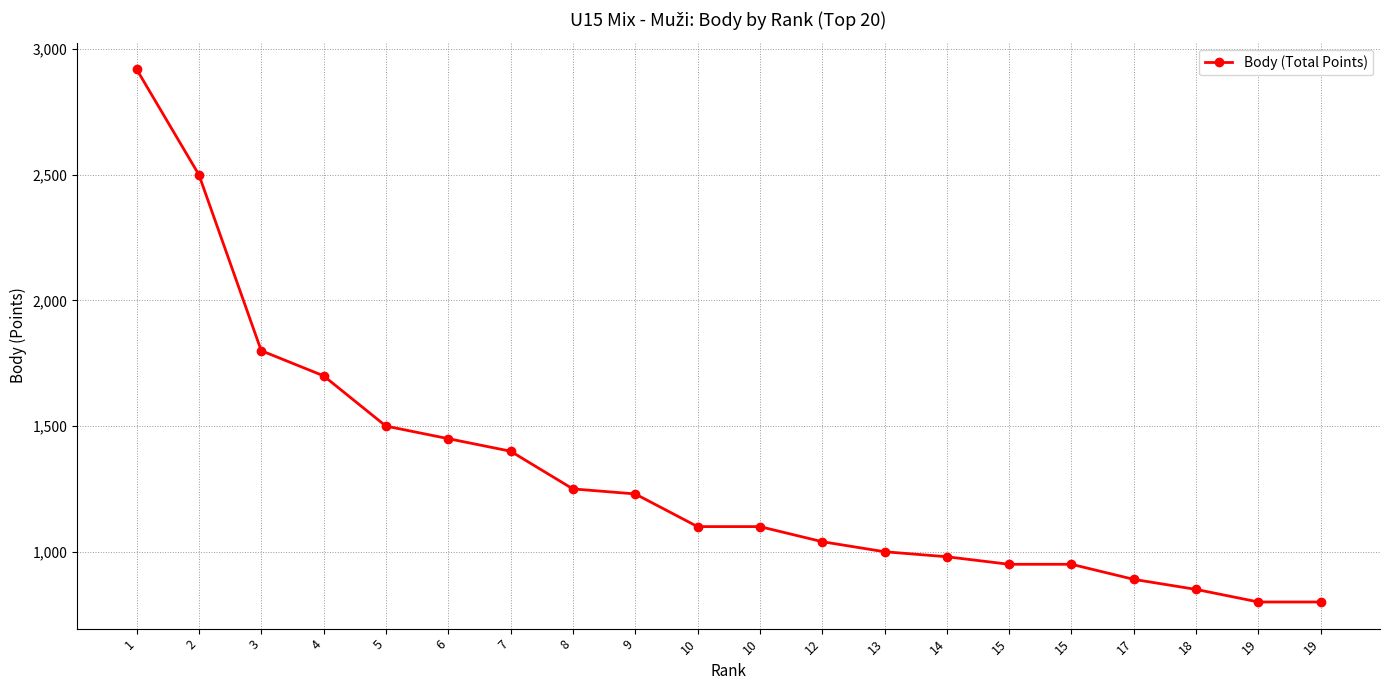

What is the change in value from 15 to 19?

-150